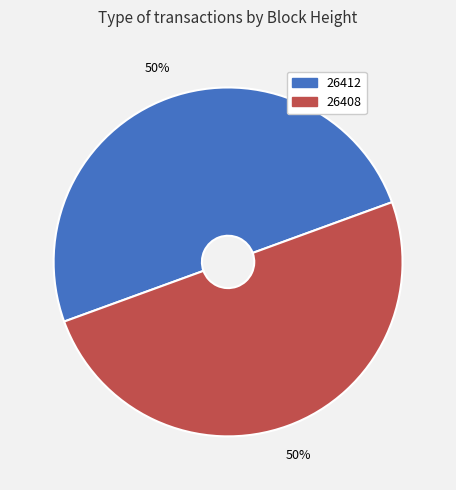

To the nearest percent, what is the average slice percentage?

50%